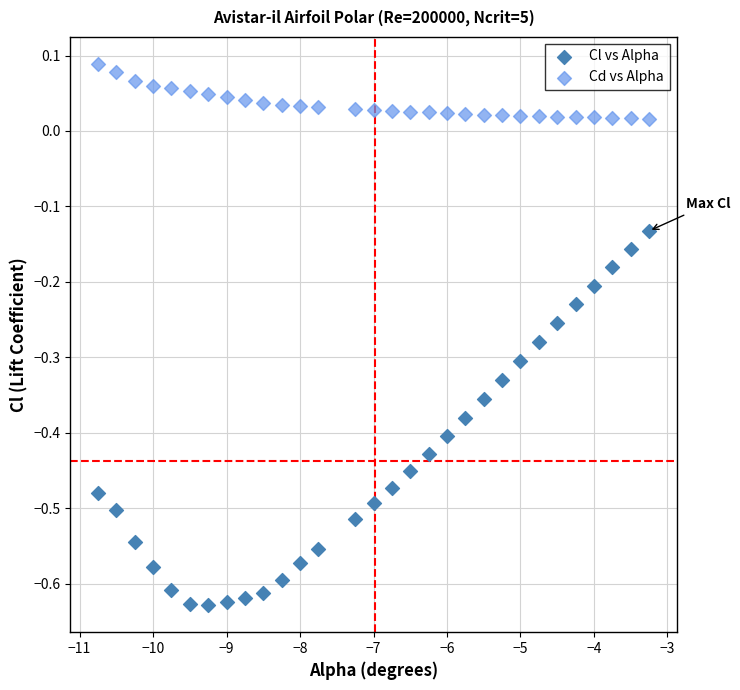

What is the X range (max minus min) for the scatter plot?

7.5